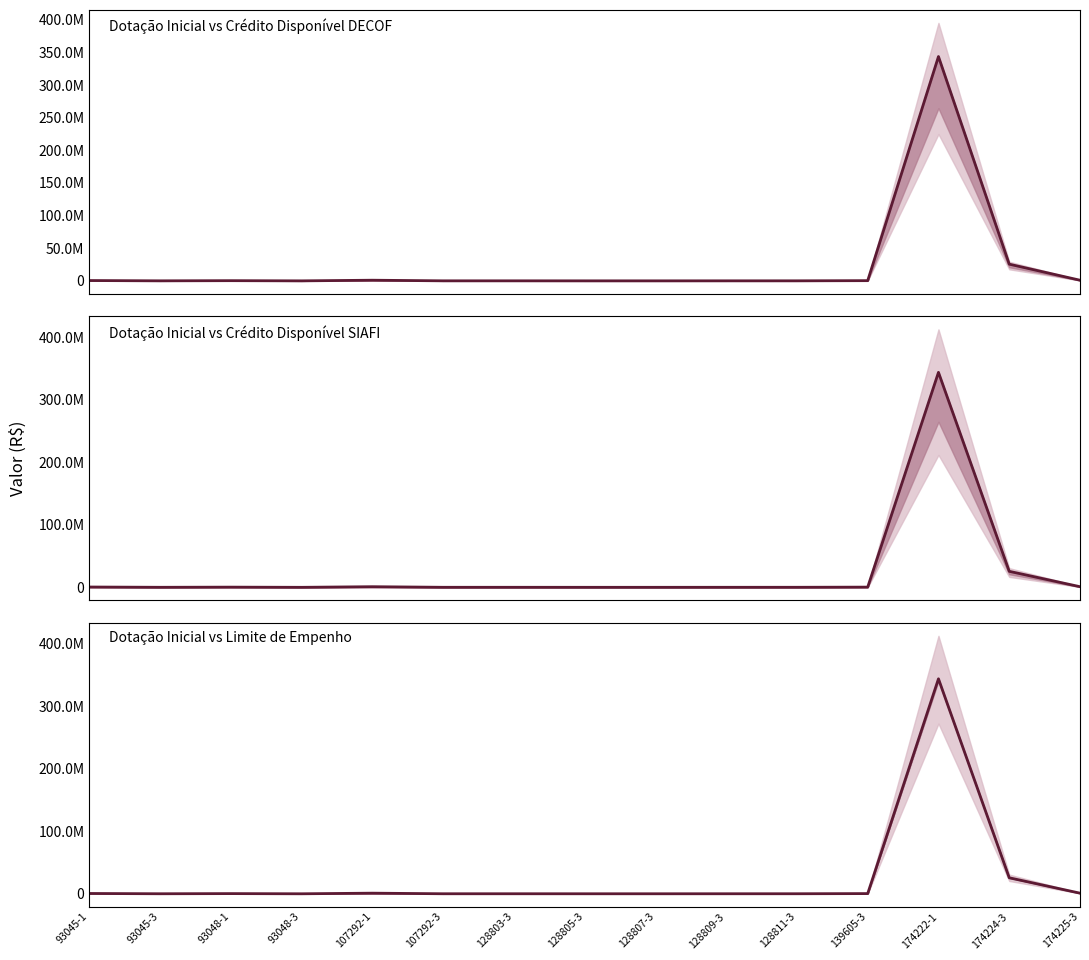

What is the difference between the maximum and second lowest values?

343638503